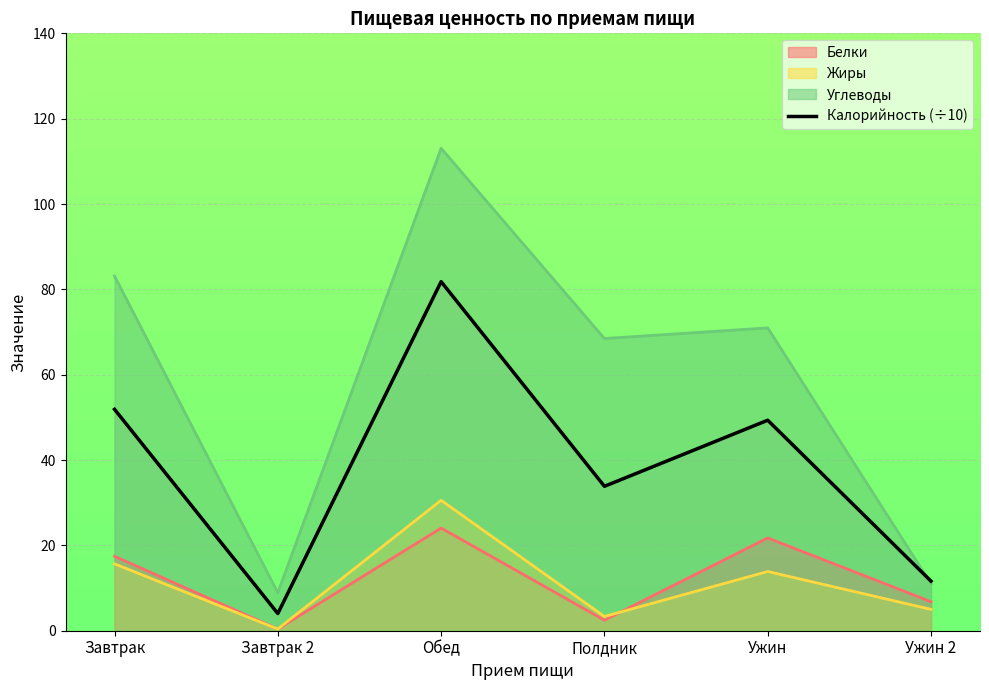

The value at Завтрак is 15.2. True or false?

False